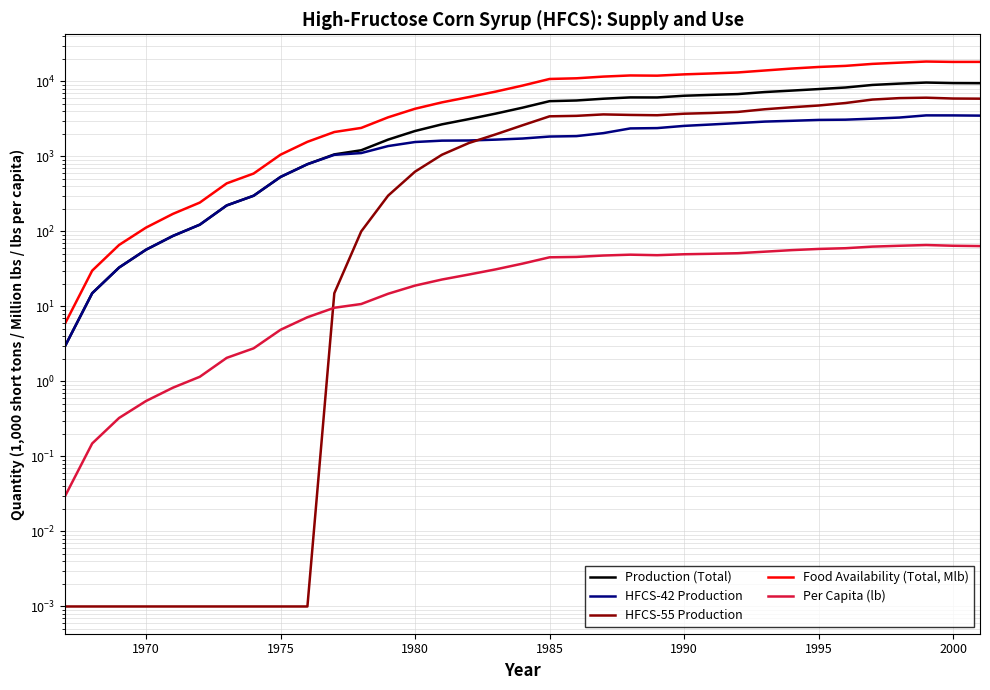

How many lines are shown in the chart?

5